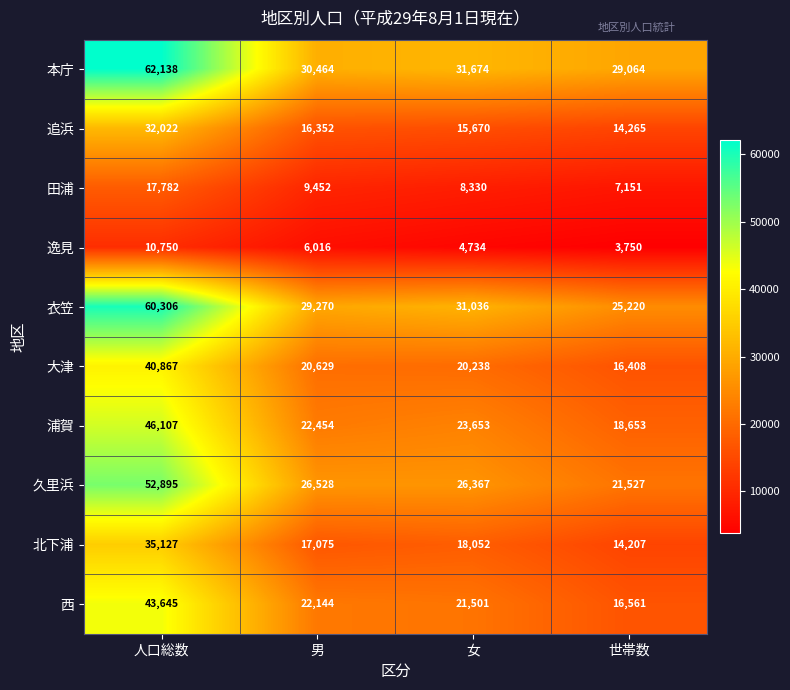

Between 男 and 女, which series saw the biggest shift?

衣笠